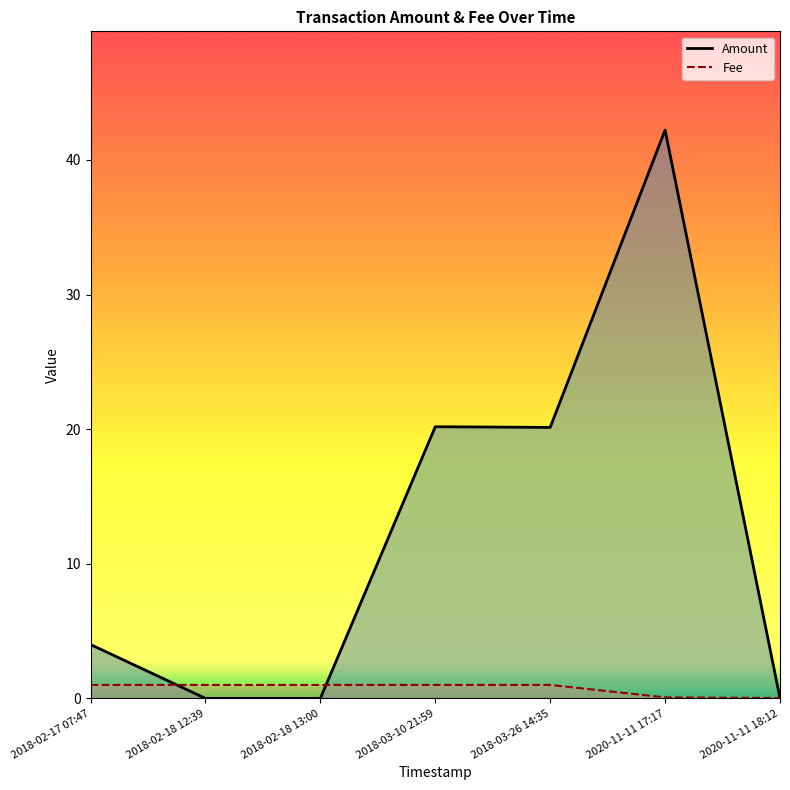

Between which two adjacent categories do Fee and Amount first intersect?

2018-02-17 07:47 and 2018-02-18 12:39